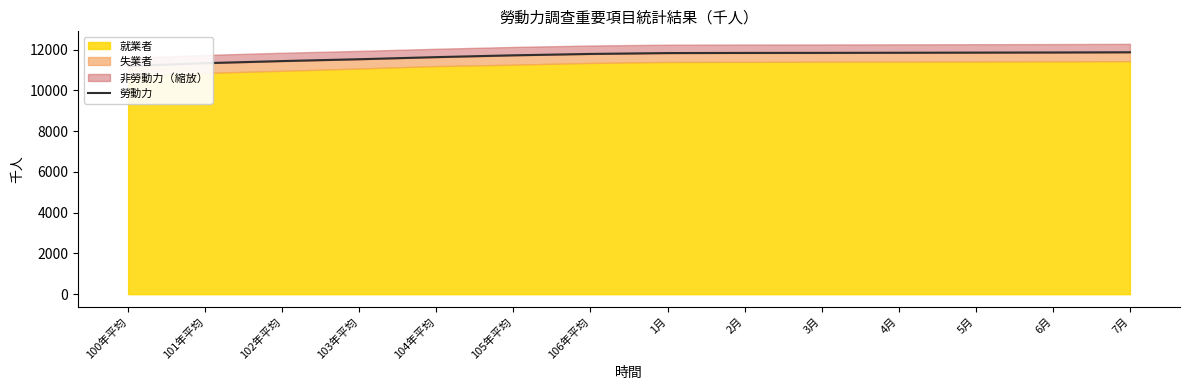

Rank the categories by value from highest to lowest.

7月, 6月, 5月, 4月, 3月, 2月, 1月, 106年平均, 105年平均, 104年平均, 103年平均, 102年平均, 101年平均, 100年平均